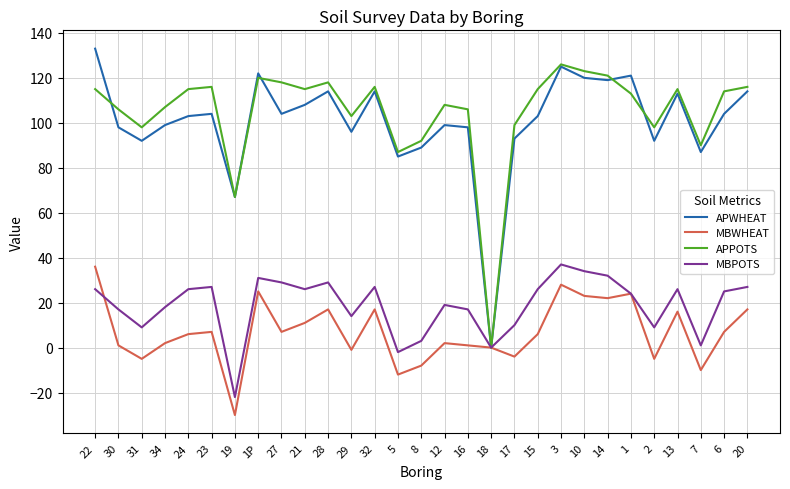

How many lines are shown in the chart?

4